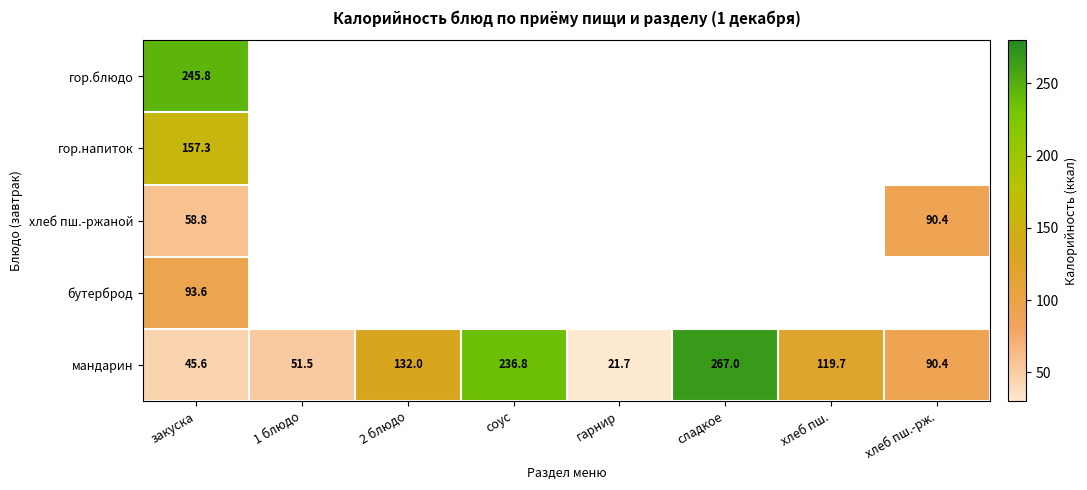

The мандарин series shows 74.0 at закуска. True or false?

False